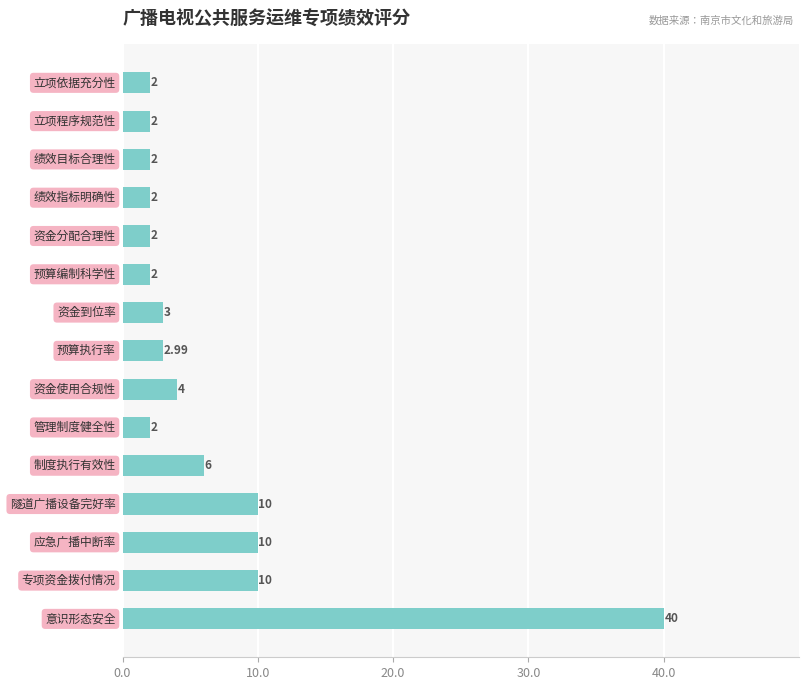

Are the bars horizontal?

Yes